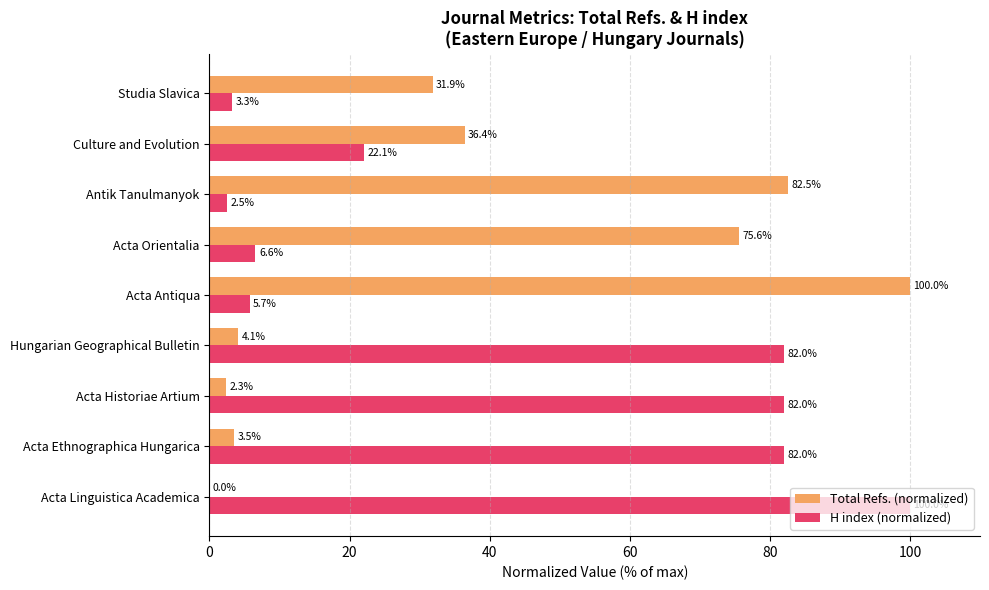

What is the total value across all series at Culture and Evolution?

58.5